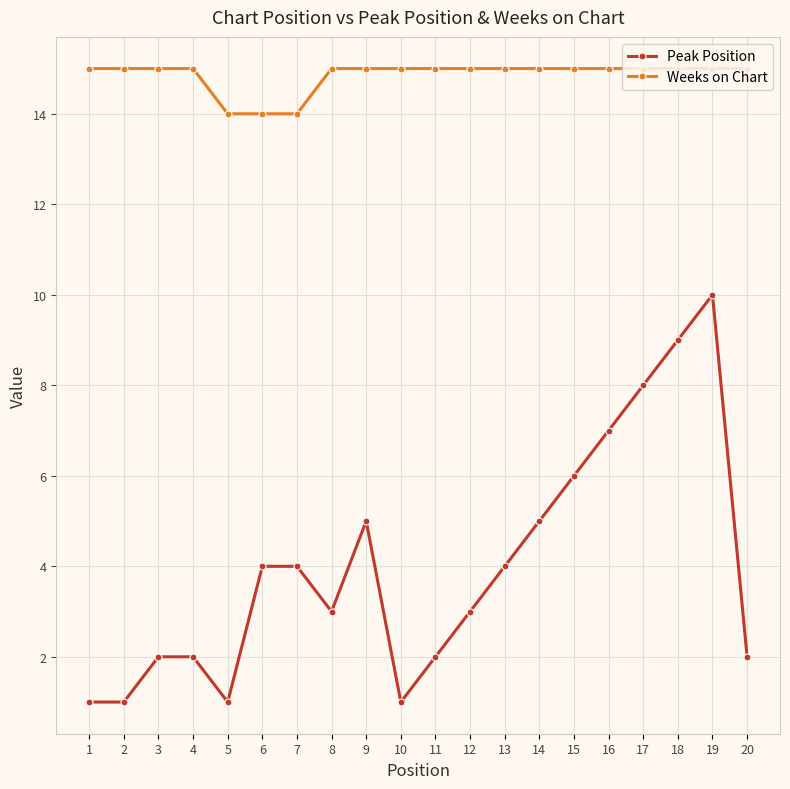

What is the smallest value displayed?

1